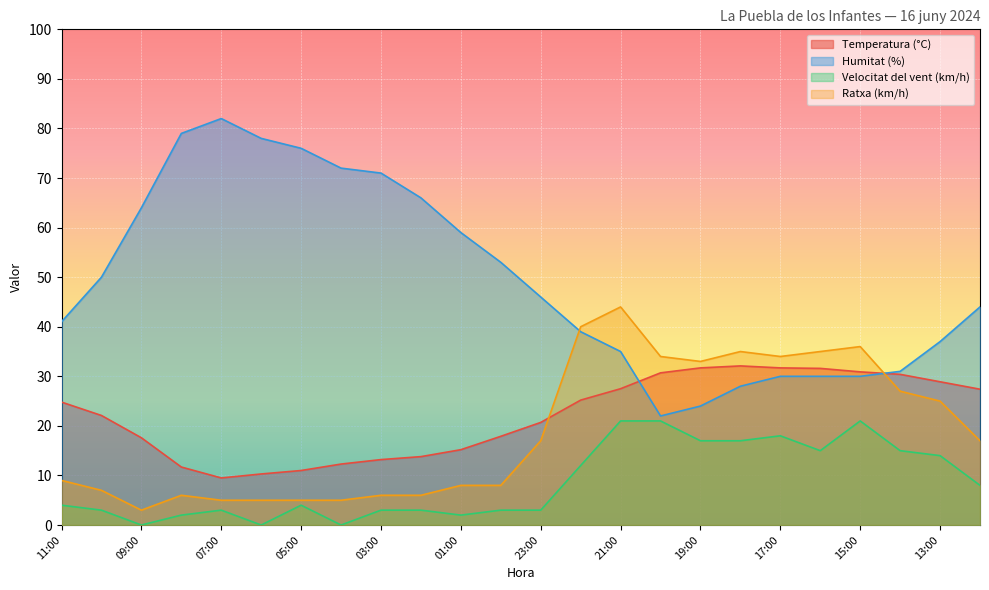

What is the highest value of the Humitat (%) series?

82.0